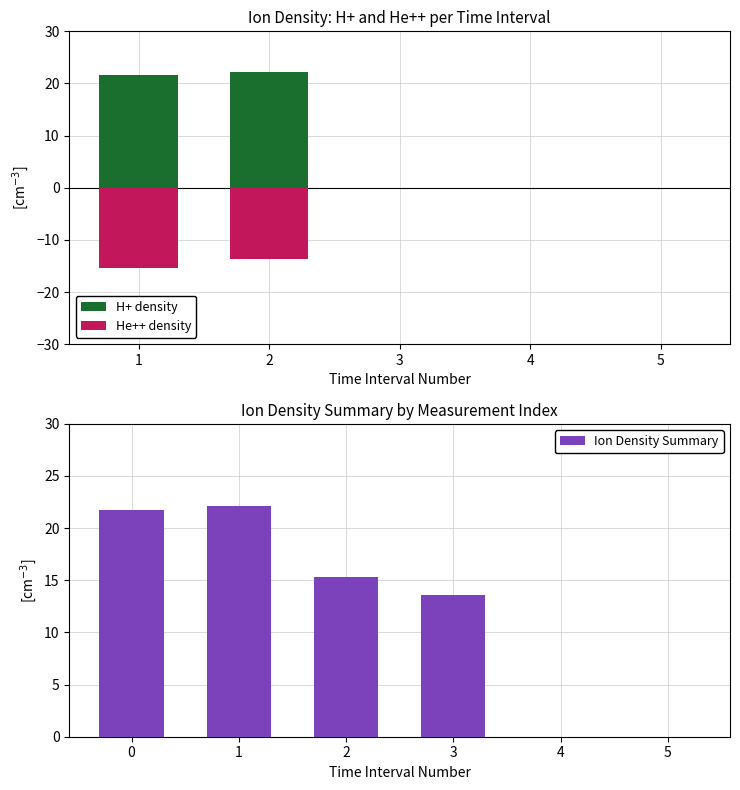

What is the sum of the Ion Density Summary values at 3 and 0?

35.3